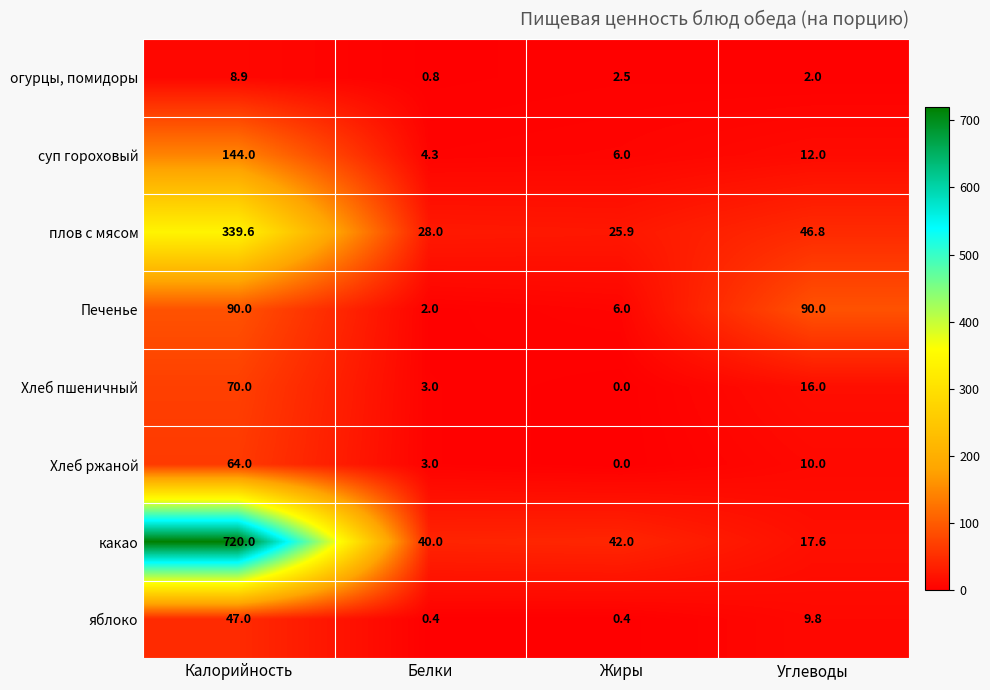

What is the difference between the highest and lowest values at Калорийность?

711.1